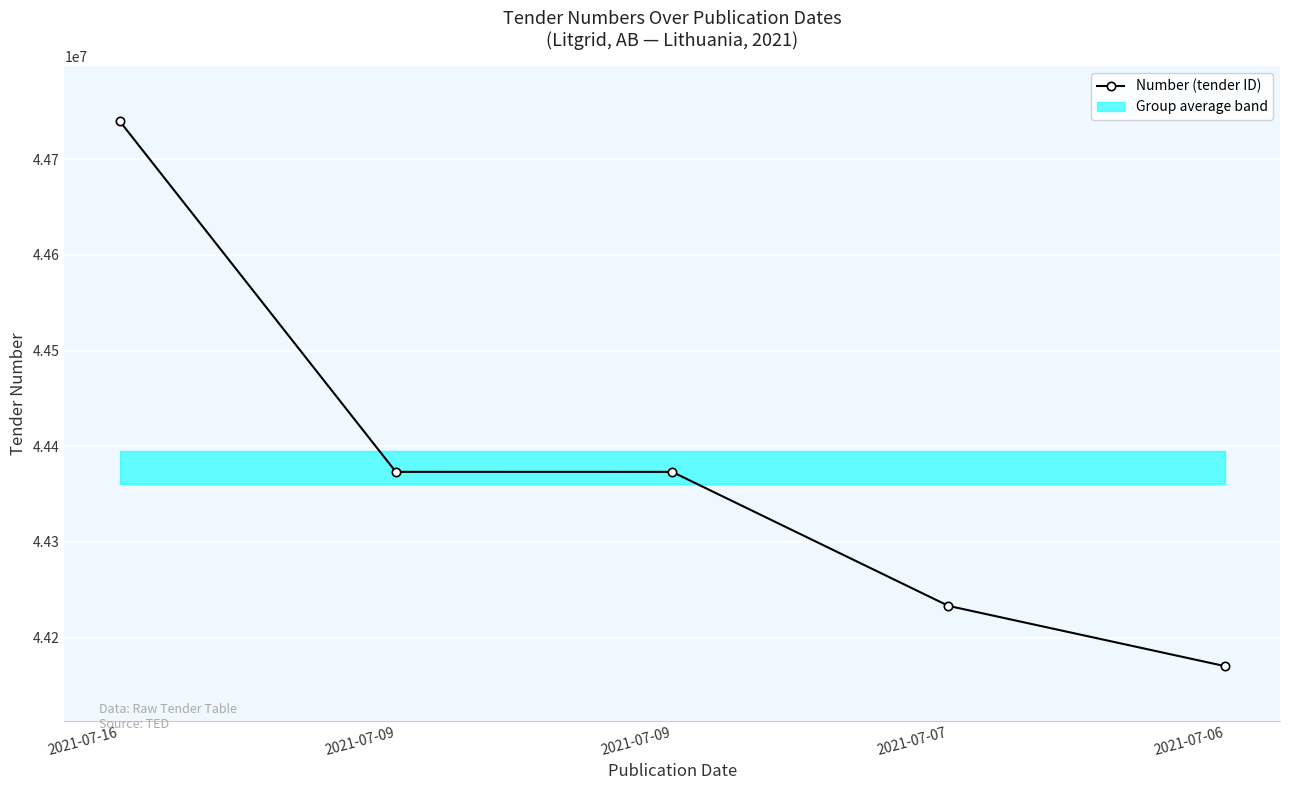

What is the difference between the values at 2021-07-06 and 2021-07-07?

62912